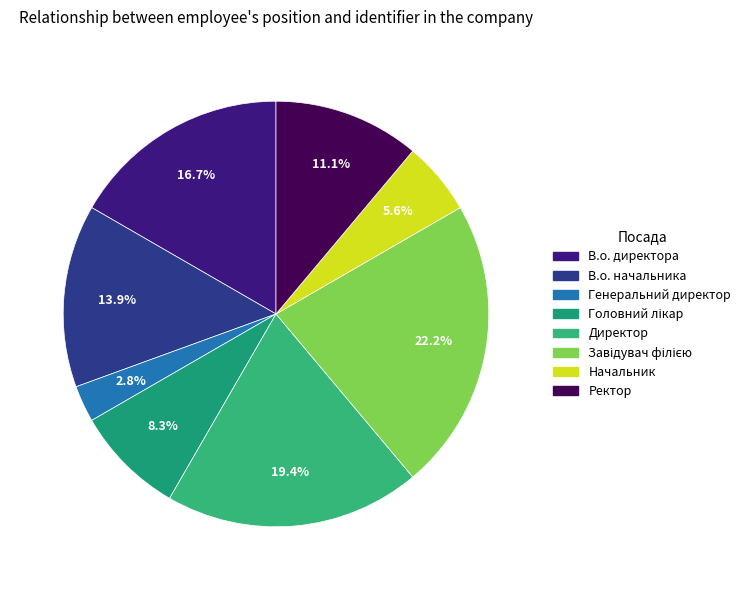

Does Начальник represent more than half of the total?

No